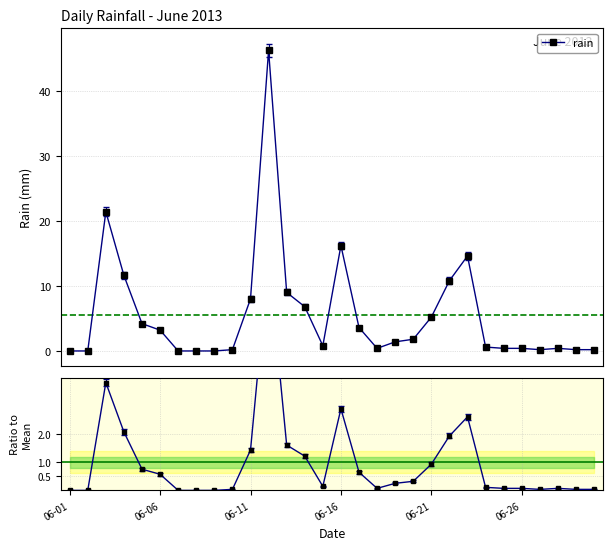

Where is the first local minimum for Ratio to mean?

14